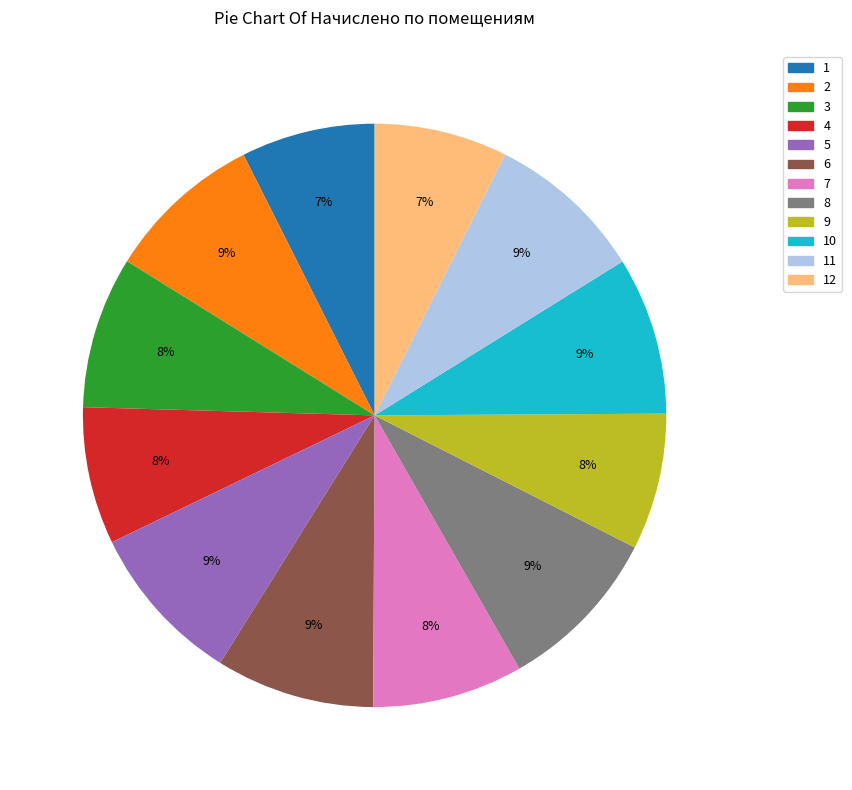

Is there a majority slice in this chart?

No